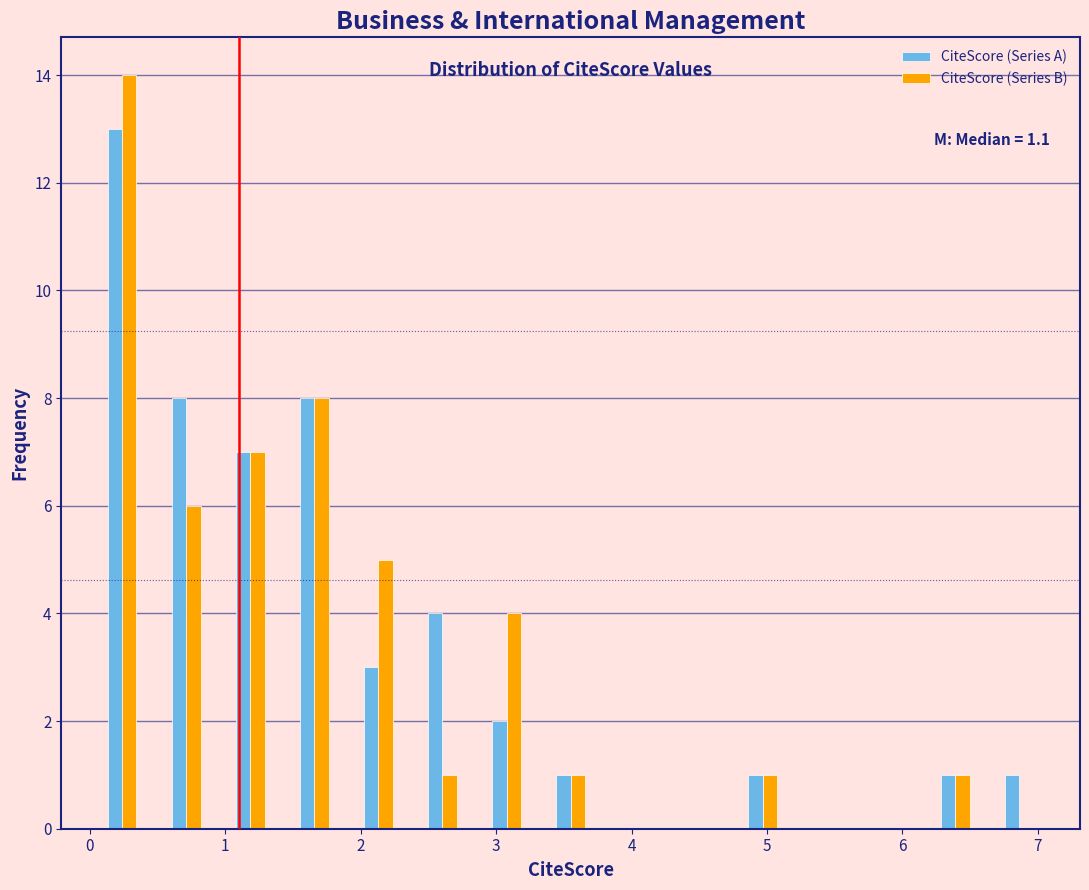

In the CiteScore (Series B) series, which range on the x-axis has the tallest bar?

0.0 to 0.5